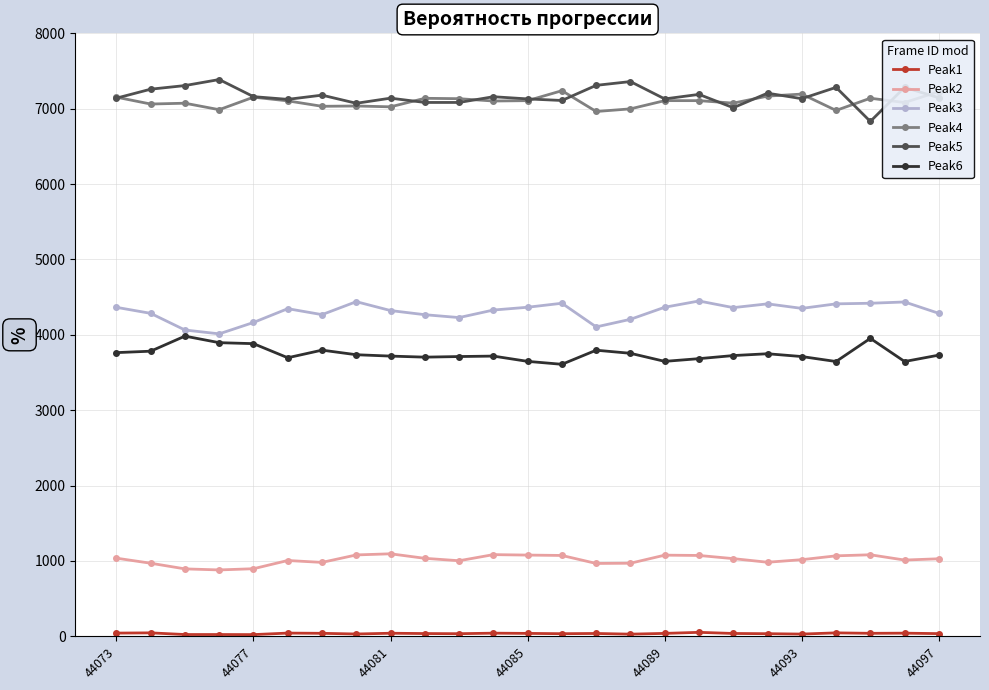

True or false: Peak3 and Peak5 cross at least once.

False